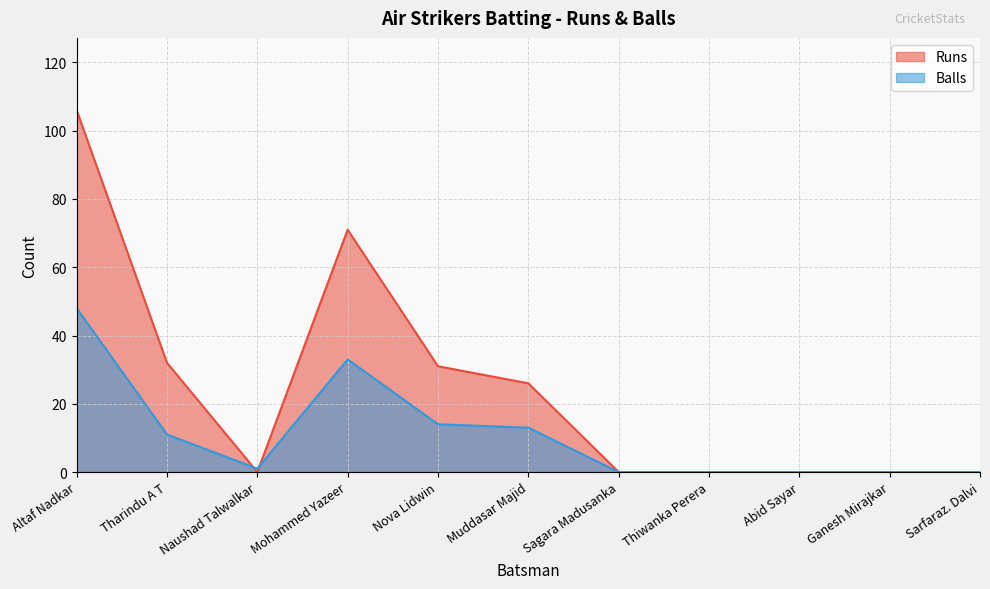

The value of Runs at Thiwanka Perera is -62. True or false?

False